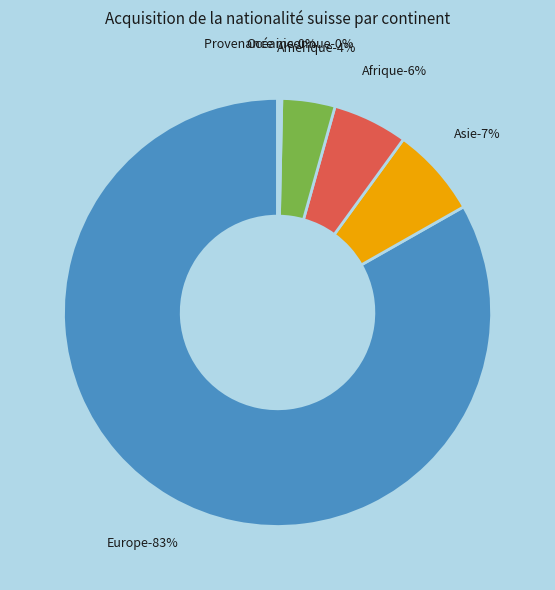

Rank the categories by value from lowest to highest.

Provenance inconnue, Océanie, Amérique, Afrique, Asie, Europe